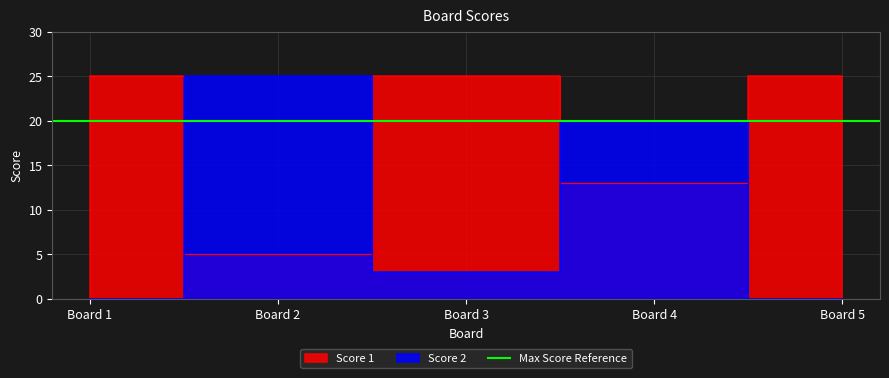

Reading left to right, extract all data points from this chart.

Score 1: 25	5	25	13	25
Score 2: 0	25	3	20	0